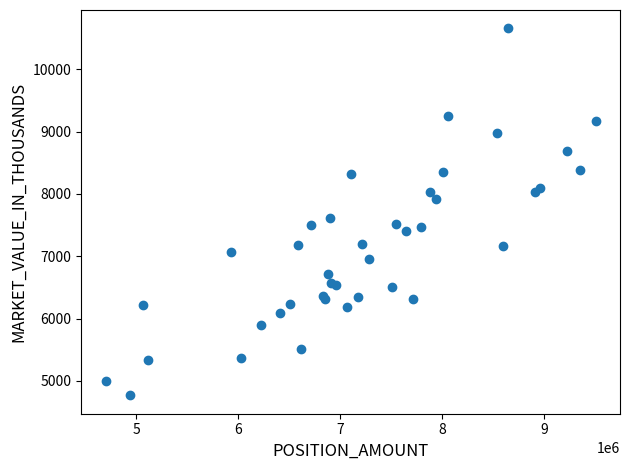

What Y value in the scatter plot is closest to 7713?

7619